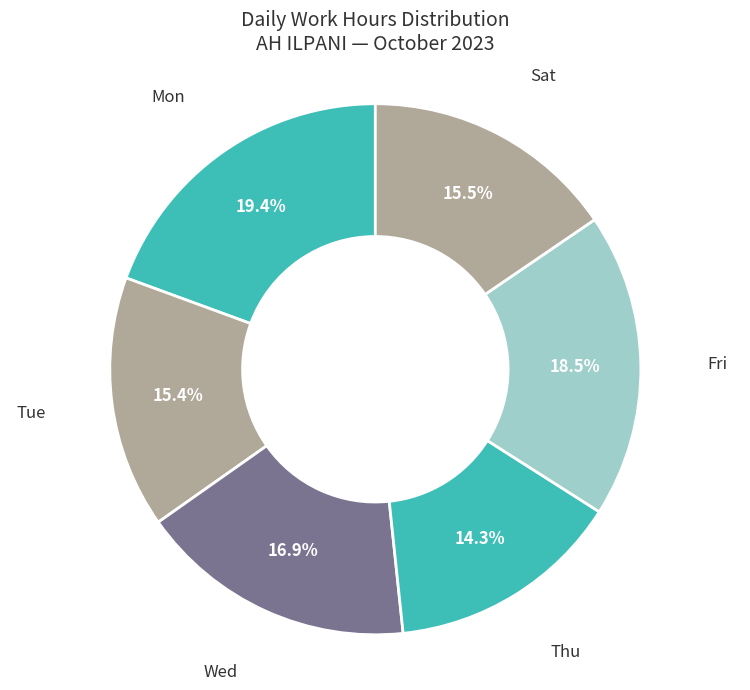

How many segments does this pie chart have?

6